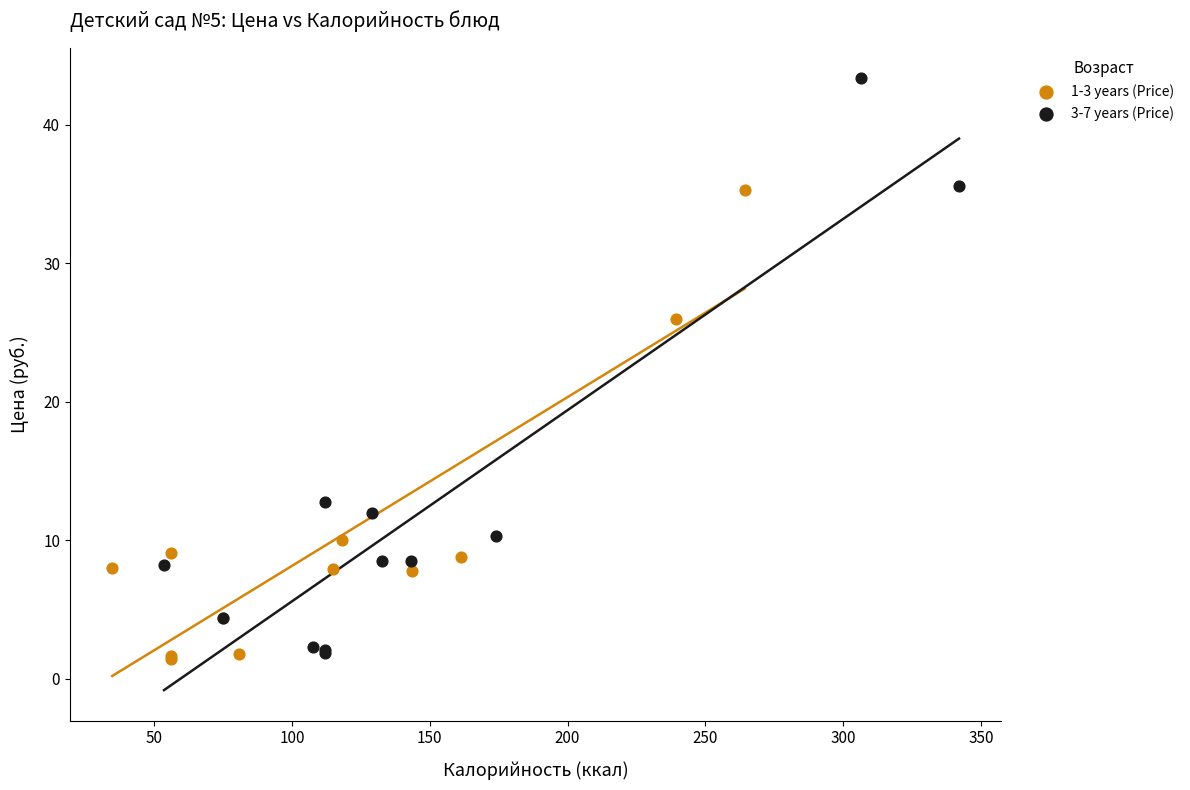

Which series contains the highest Y value?

3-7 years (Price)